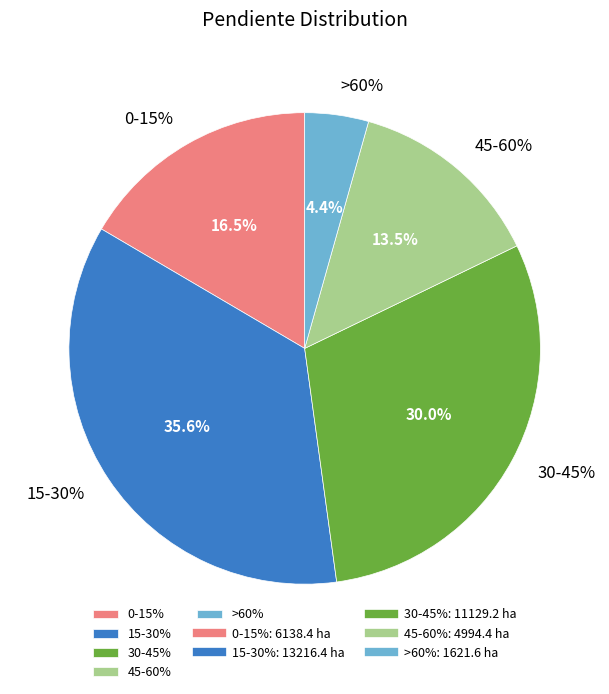

Is there a majority slice in this chart?

No